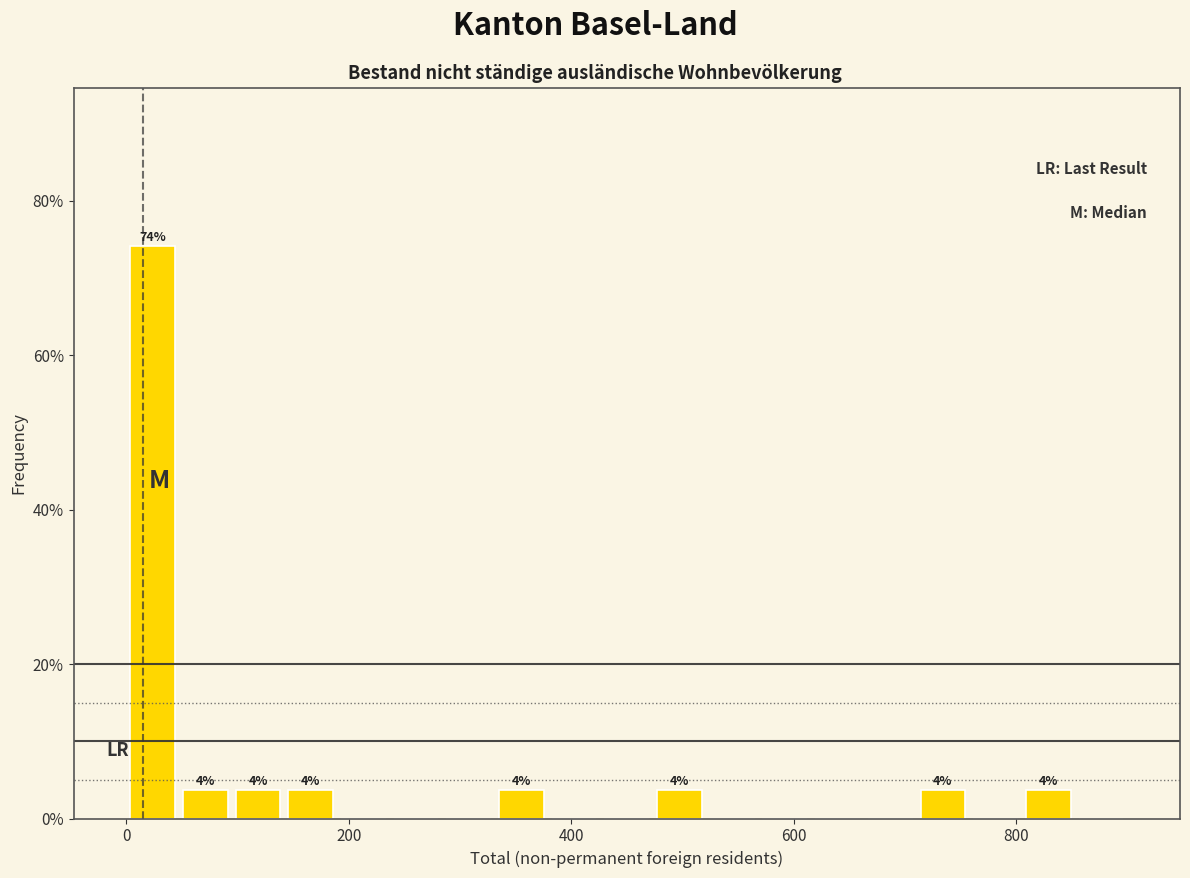

Around what value on the x-axis is the tallest bar? Give the approximate position of its centre, as read against the axis.

20